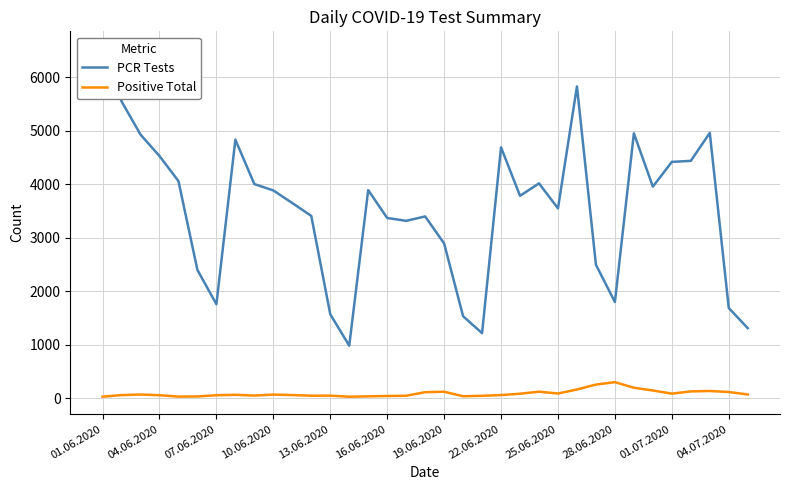

Rank the series by their maximum value, from highest to lowest.

PCR Tests, Positive Total